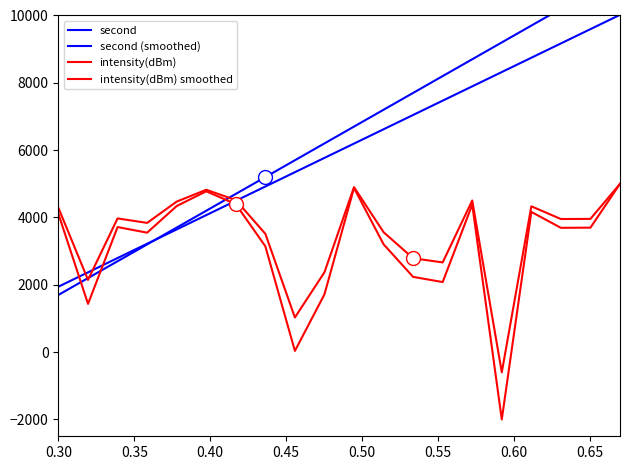

True or false: second has more than 2 interior local peaks.

False